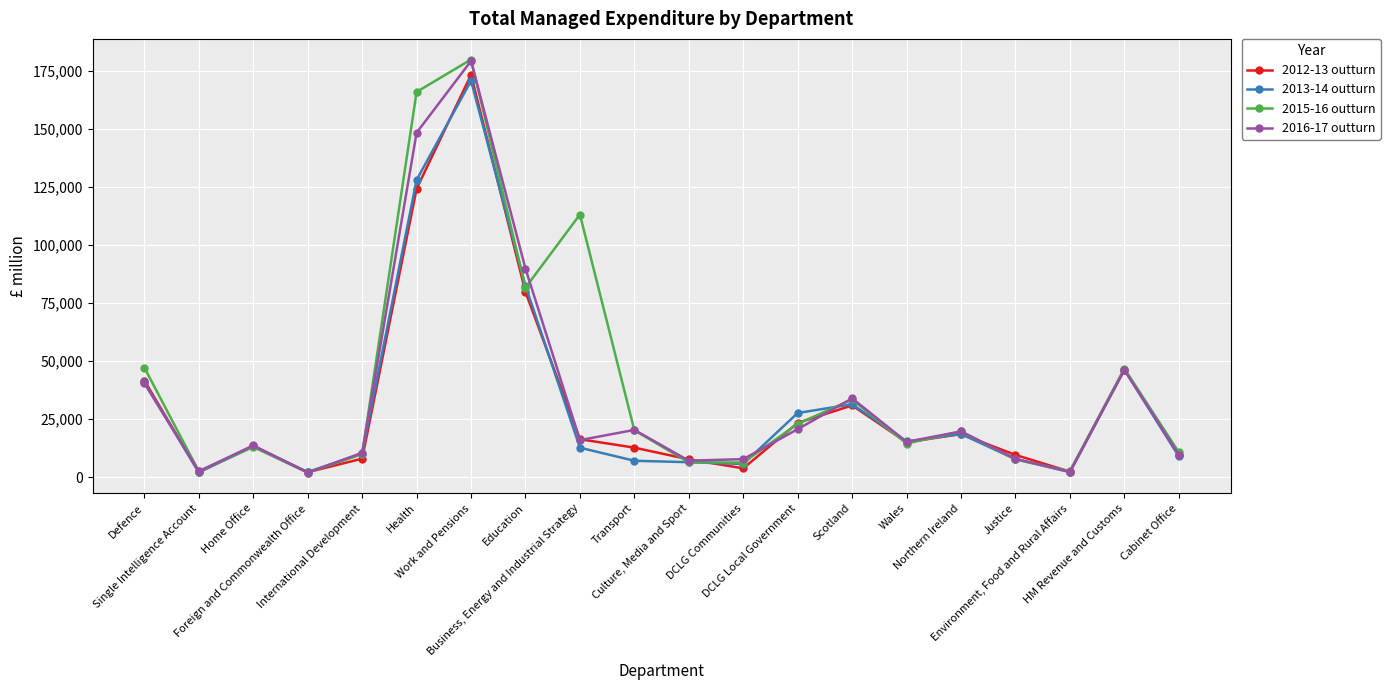

Between Work and Pensions and Business, Energy and Industrial Strategy, which series saw the biggest shift?

2016-17 outturn